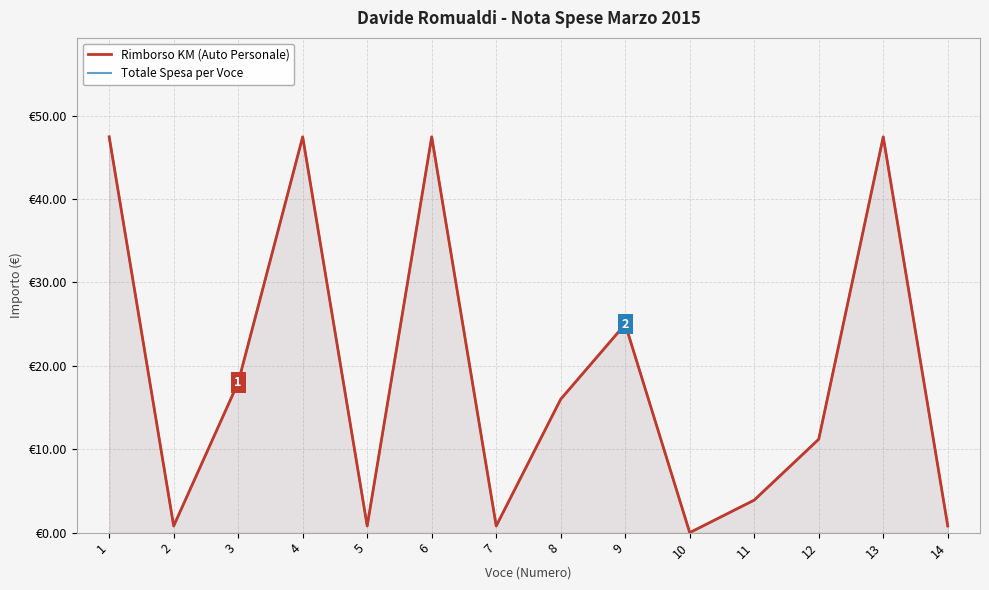

Reading left to right, list all the values displayed in this chart.

Rimborso KM (Auto Personale): 47.5	0.8	18.0	47.5	0.8	47.5	0.8	16.0	25.0	0.0	3.9	11.2	47.5	0.8
Totale Spesa per Voce: 47.5	0.8	18.0	47.5	0.8	47.5	0.8	16.0	25.0	0.0	3.9	11.2	47.5	0.8